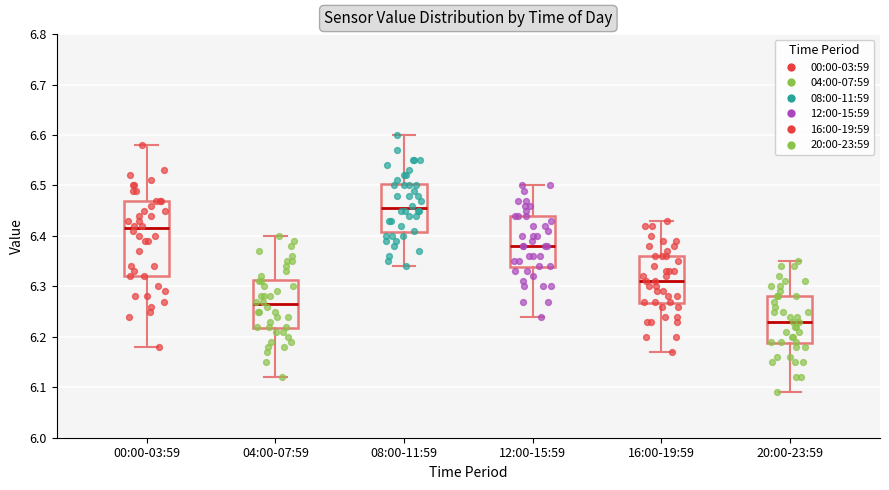

Reading left to right, read every box against the y-axis: the position of its median line, the range the box covers, and the ends of its whiskers. The values are not printed on the chart, so give them approximately, as read against the axis.

00:00-03:59: median 6.42, box 6.32 to 6.47, whiskers 6.18 to 6.58
04:00-07:59: median 6.27, box 6.22 to 6.31, whiskers 6.12 to 6.40
08:00-11:59: median 6.46, box 6.41 to 6.50, whiskers 6.34 to 6.60
12:00-15:59: median 6.38, box 6.34 to 6.44, whiskers 6.24 to 6.50
16:00-19:59: median 6.31, box 6.27 to 6.36, whiskers 6.17 to 6.43
20:00-23:59: median 6.23, box 6.19 to 6.28, whiskers 6.09 to 6.35